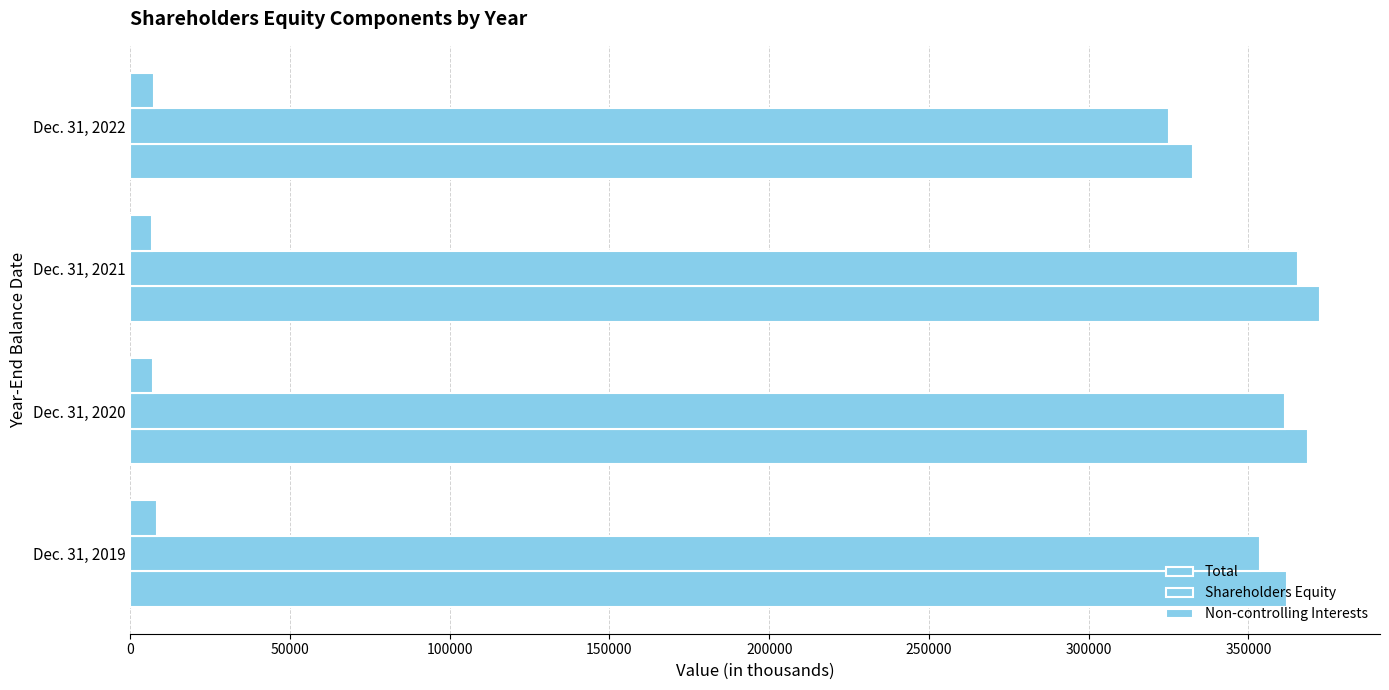

How many values in the Shareholders Equity series are below 361544?

2